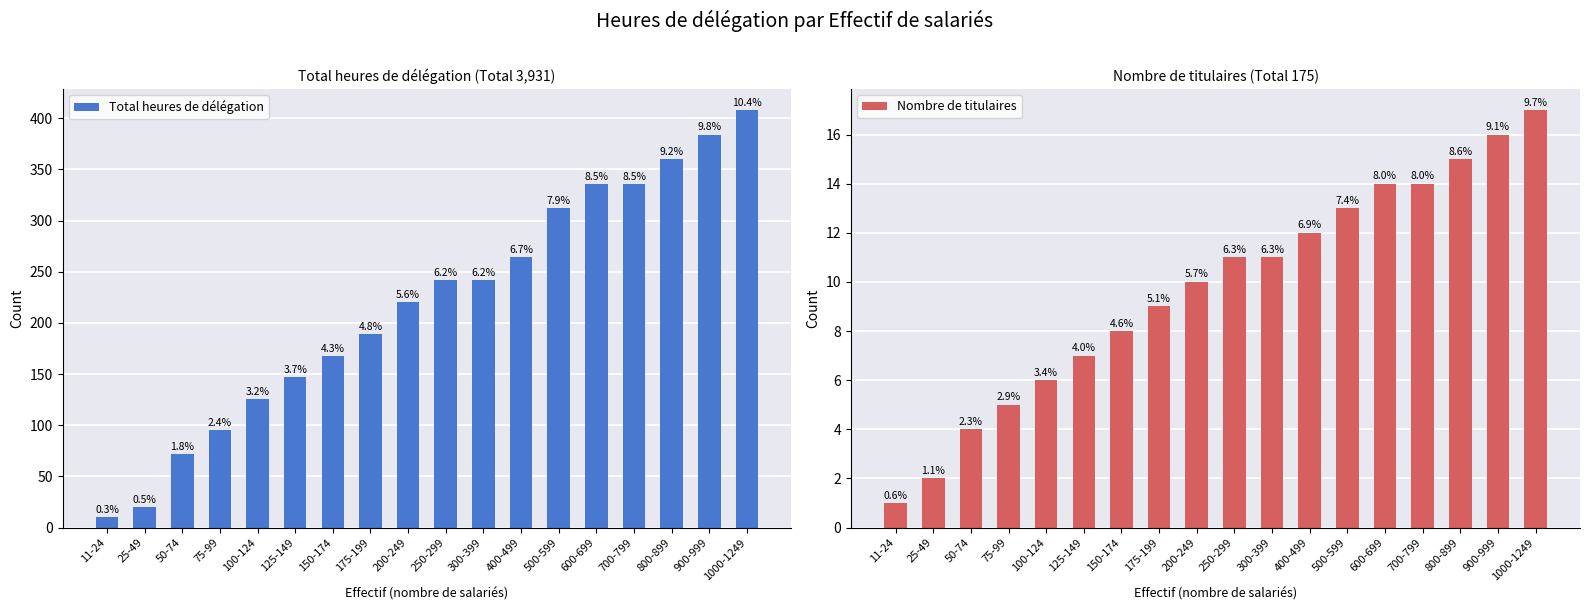

Between 11-24 and 50-74, which is larger?

50-74